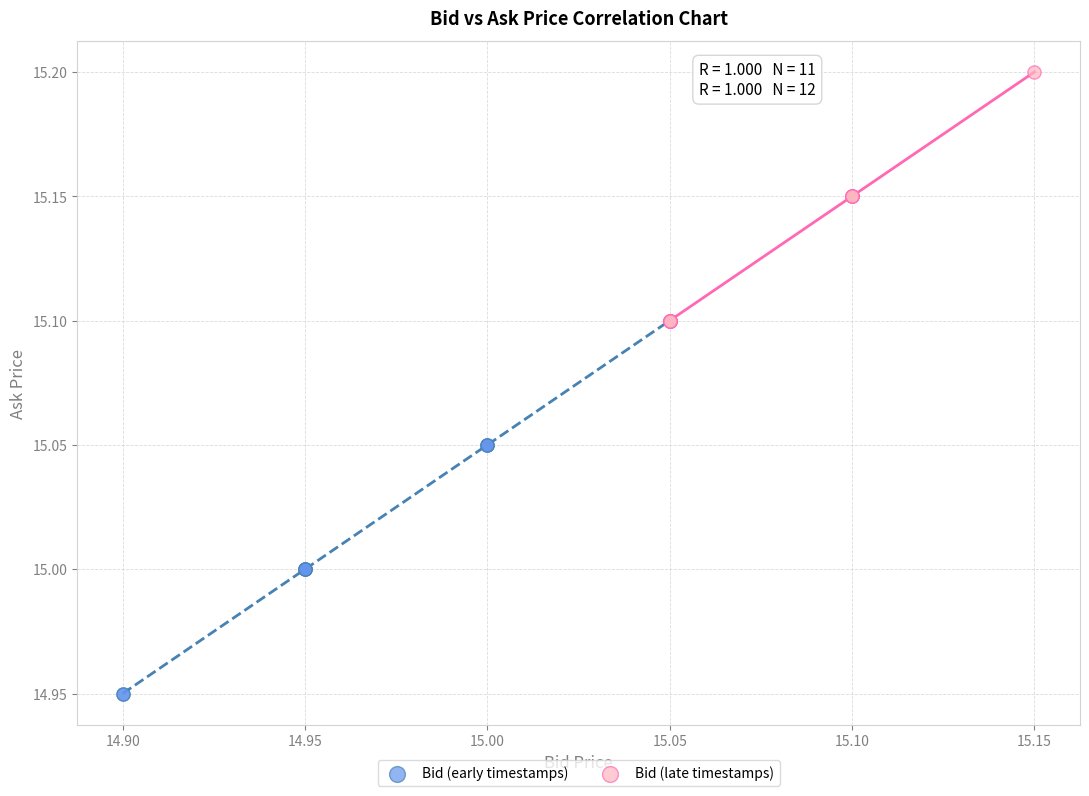

Which series contains the lowest Y value?

Bid (early timestamps)